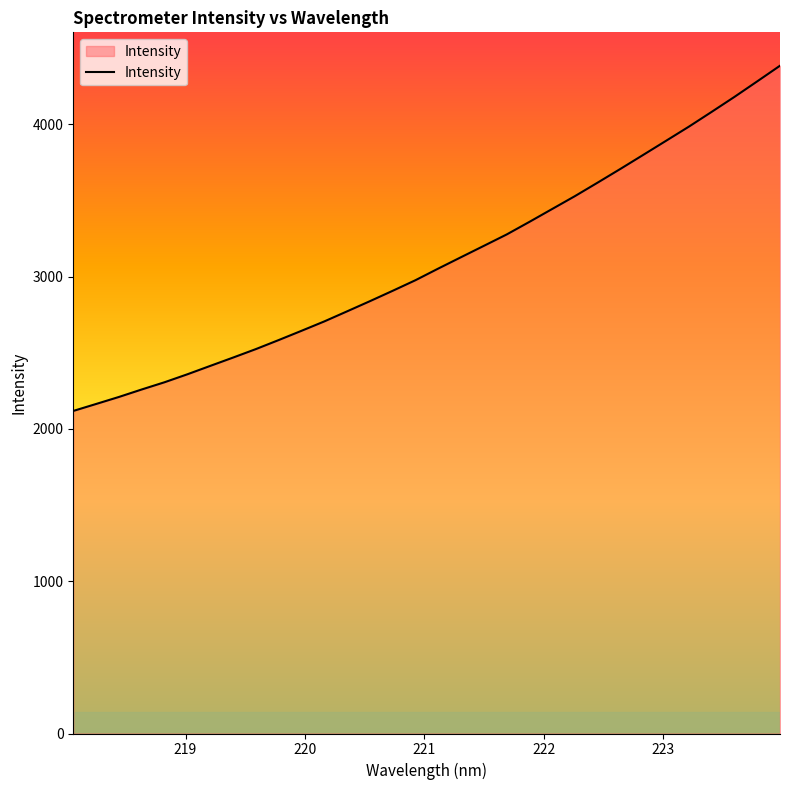

What is the difference between the maximum and minimum values?

2266.4